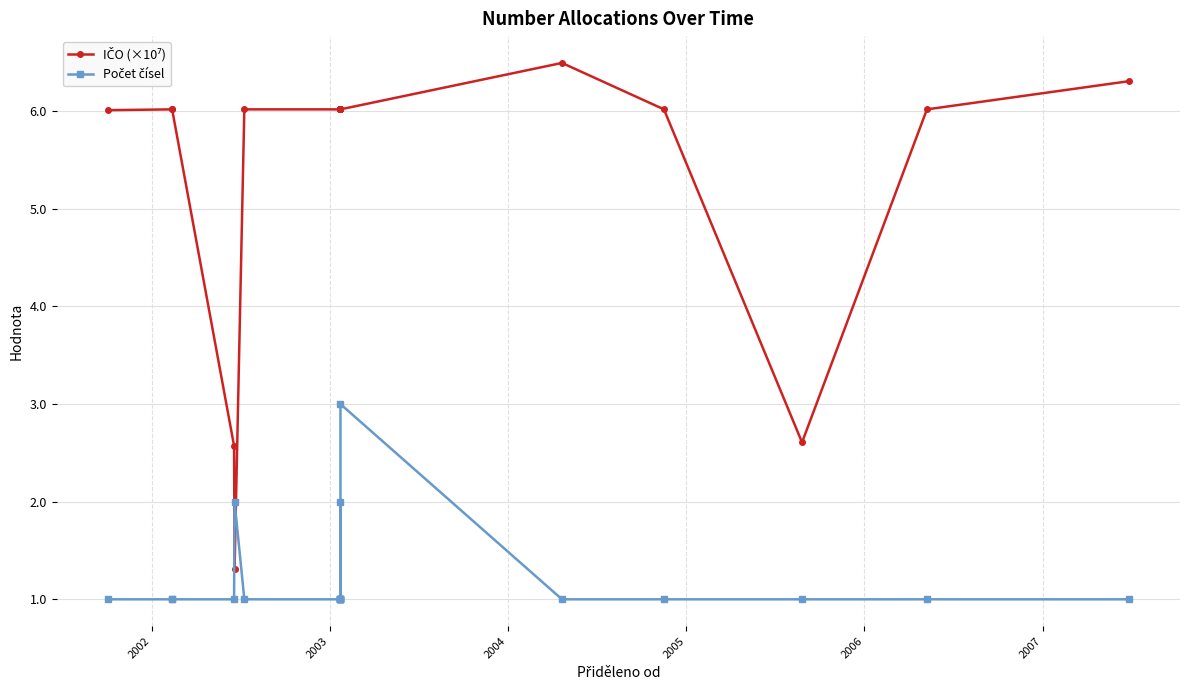

In Počet čísel, how many points are higher than both neighbors (excluding endpoints)?

3